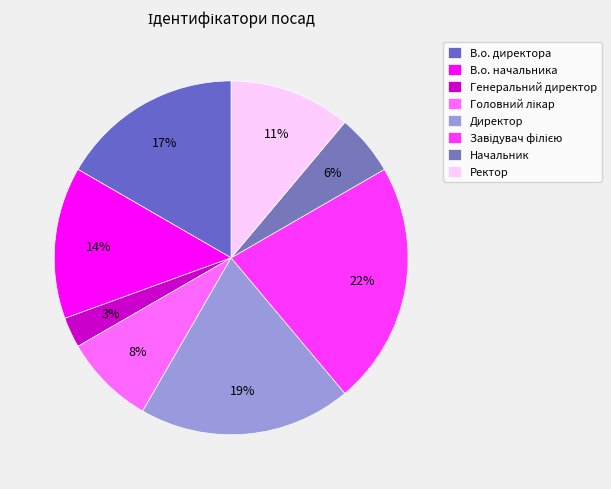

Count the number of slices in the pie.

8